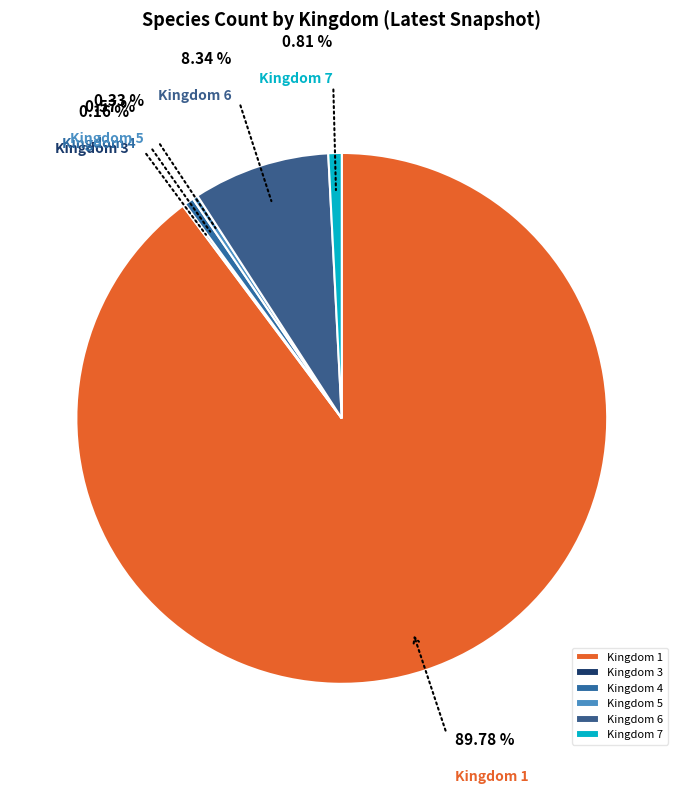

Between Kingdom 5 and Kingdom 1, which is larger?

Kingdom 1